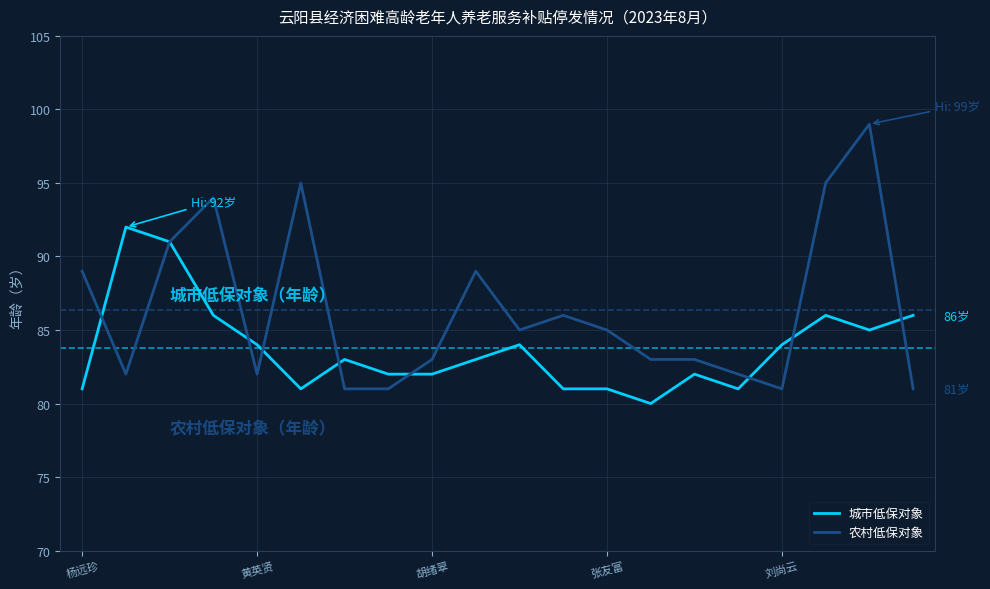

What is the maximum value for 农村低保对象?

99